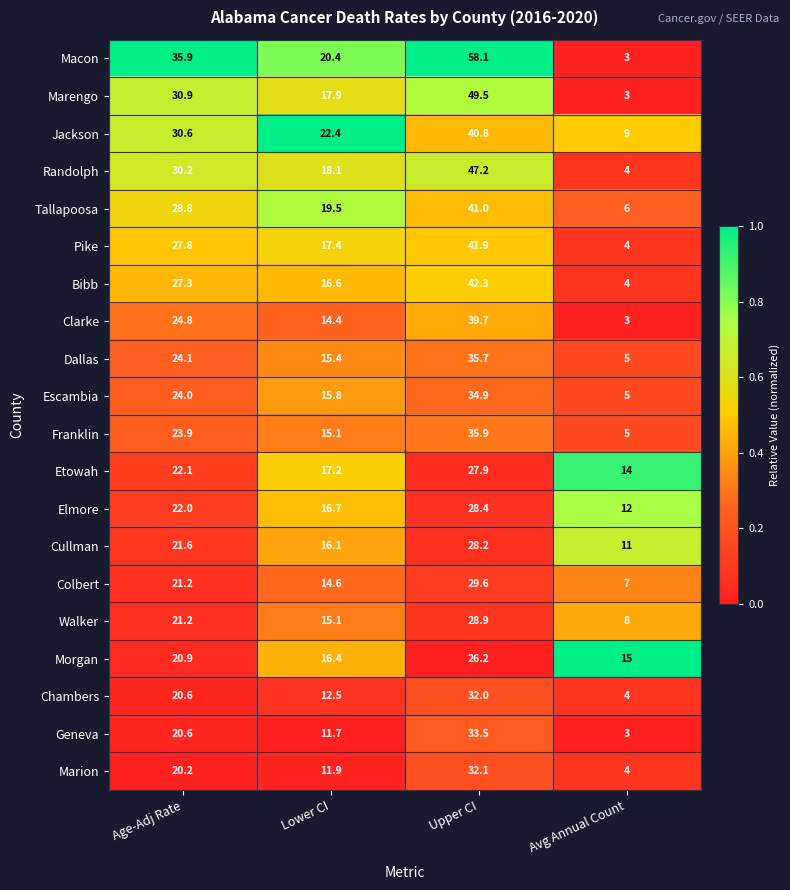

What is the spread (max minus min) of values at Lower CI?

10.7